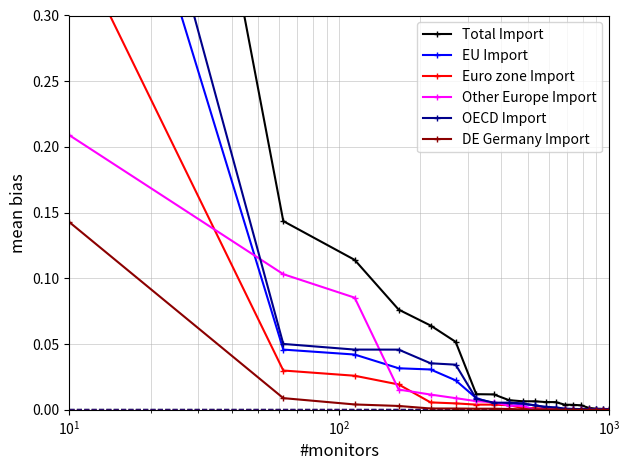

True or false: EU Import and DE Germany Import cross at least once.

False